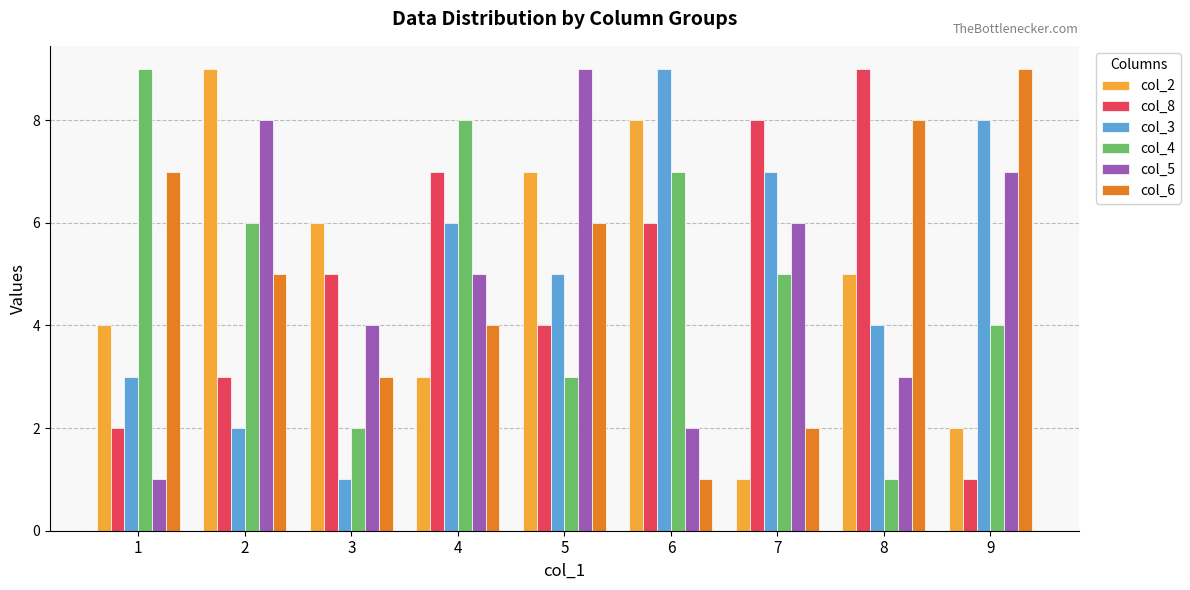

Is the value of col_8 at 3 greater than the value of col_2 at 2?

No